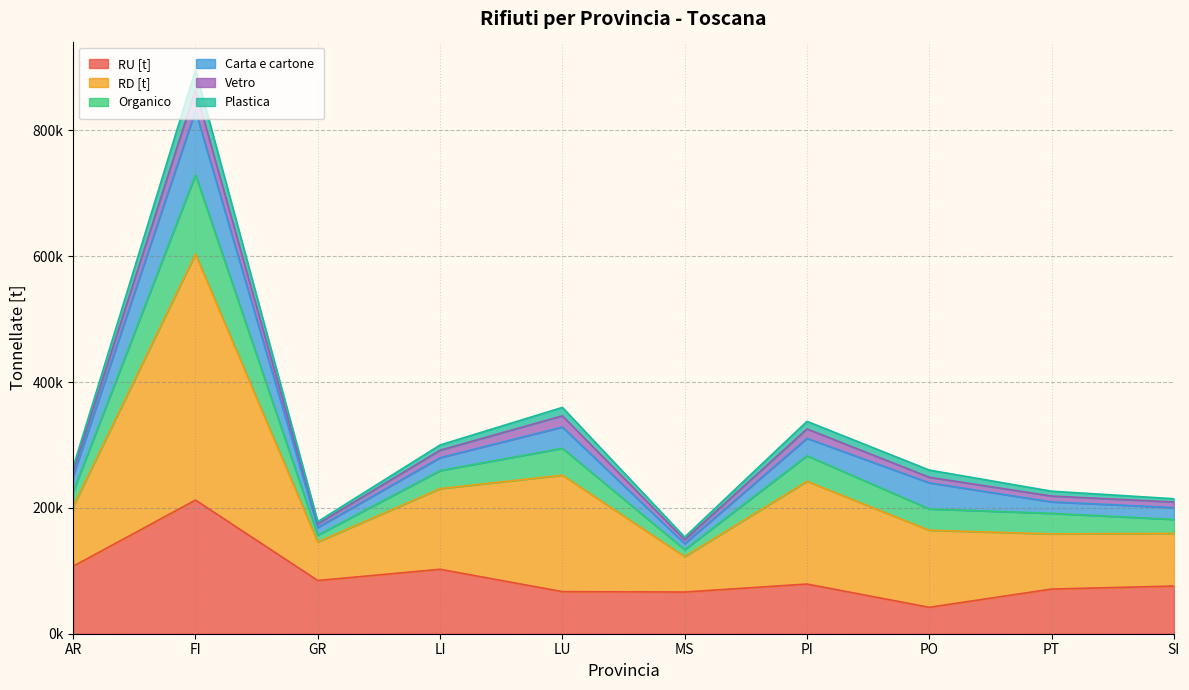

Which series changed the most between FI and SI?

RD [t]